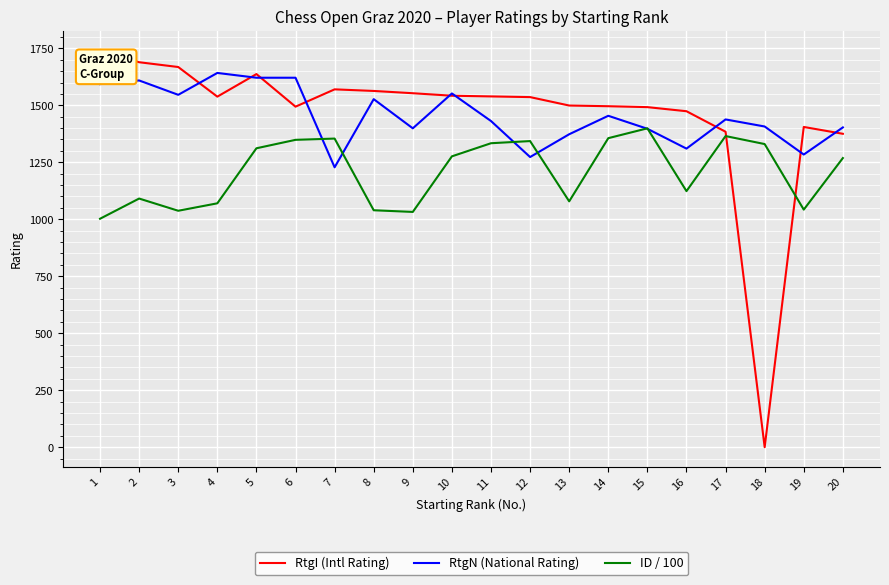

The value of RtgN (National Rating) at 8 is 765.4. True or false?

False